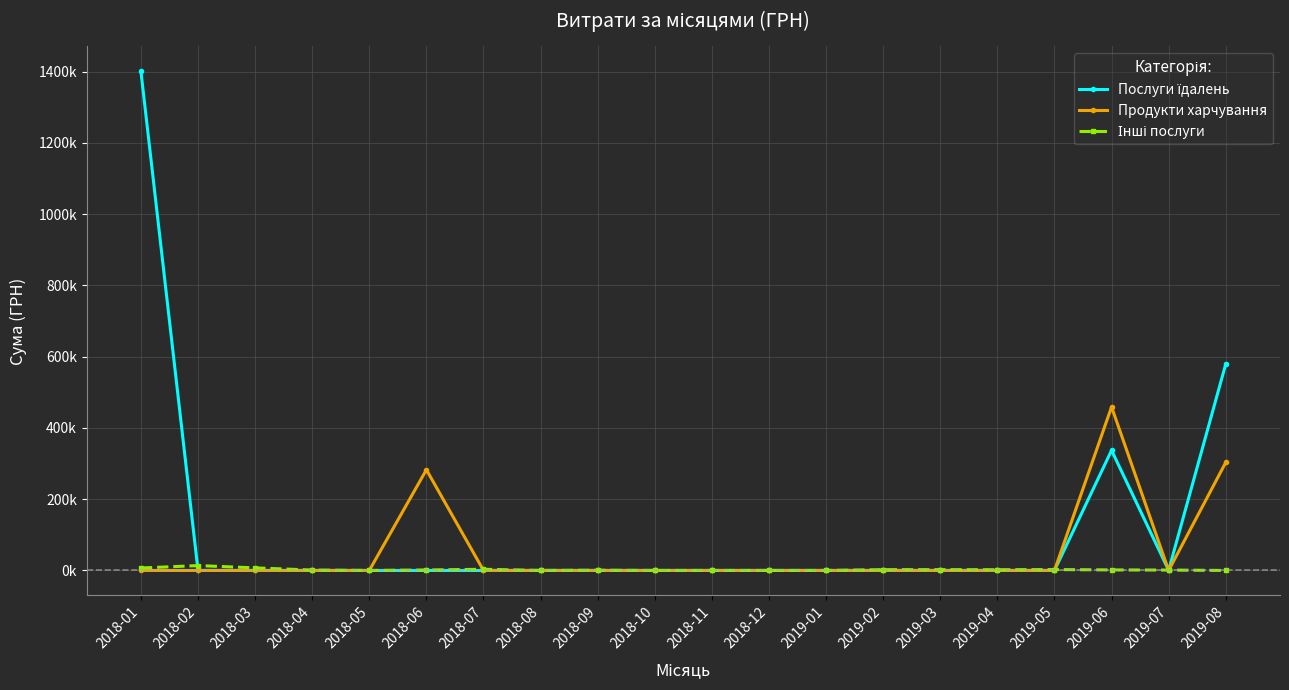

Reading right to left, transcribe all the data shown in this chart.

Послуги їдалень: 579339.7	463.7	336999.6	0.0	0.0	0.0	0.0	0.0	0.0	0.0	0.0	0.0	0.0	0.0	0.0	0.0	0.0	0.0	0.0	1400609.4
Продукти харчування: 303278.6	0.0	458968.5	0.0	0.0	0.0	0.0	0.0	0.0	0.0	0.0	0.0	0.0	0.0	282681.0	0.0	0.0	0.0	0.0	0.0
Інші послуги: 0.0	1071.0	1500.0	2450.0	1980.0	2240.0	2193.5	0.0	0.0	0.0	0.0	660.0	0.0	3330.0	1284.0	0.0	1080.0	7245.8	13660.4	6863.2